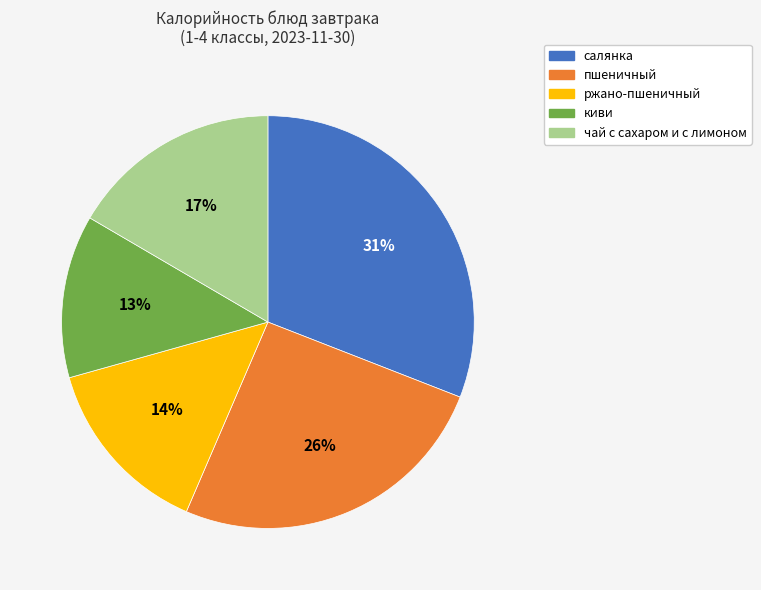

Rank the categories by value from lowest to highest.

киви, ржано-пшеничный, чай с сахаром и с лимоном, пшеничный, салянка